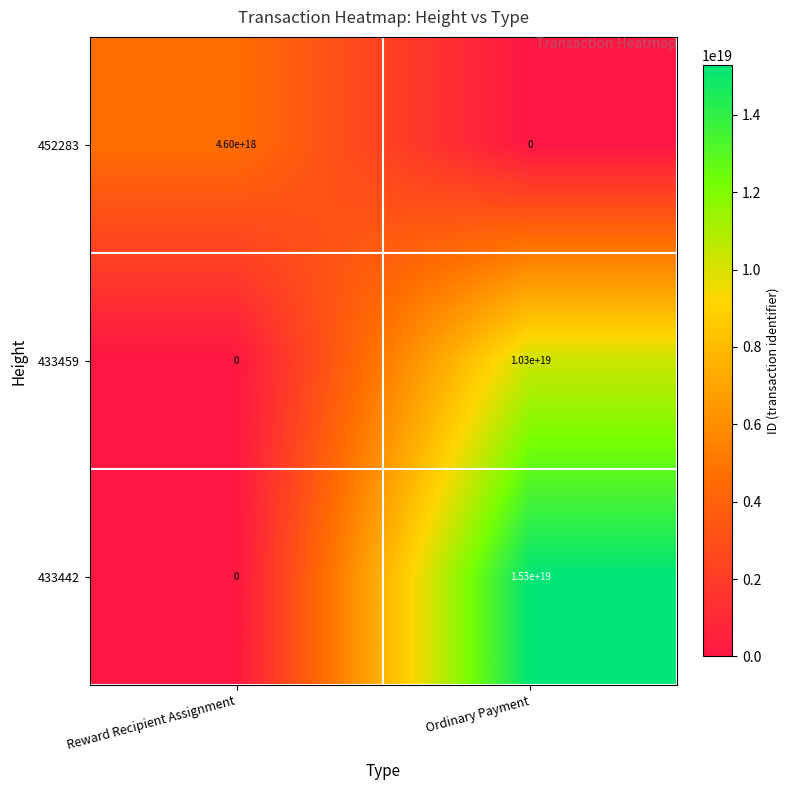

Which series changed the most between Reward Recipient Assignment and Ordinary Payment?

433442